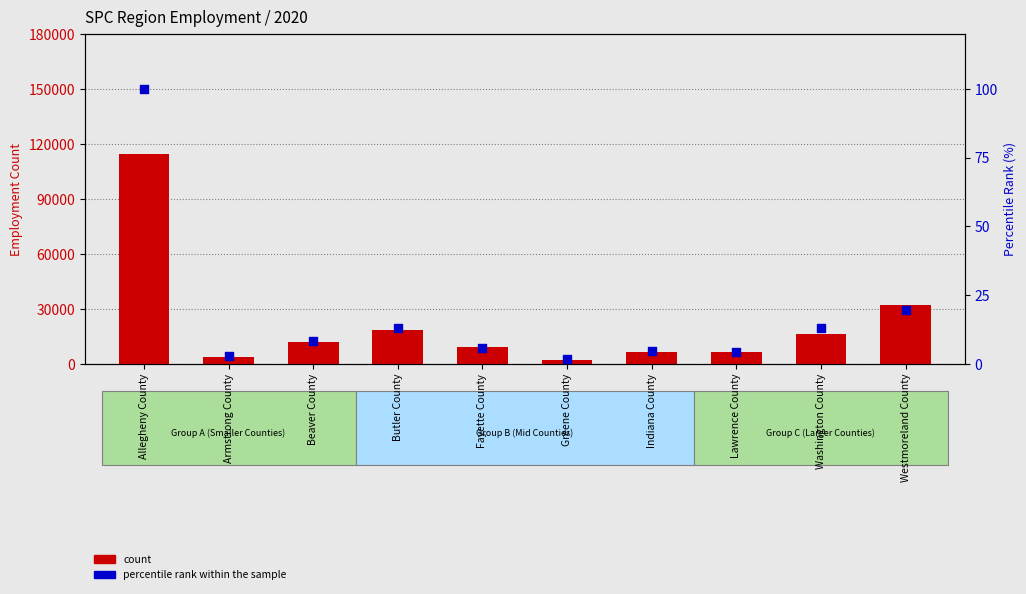

Which series contains the lowest Y value?

percentile rank within the sample